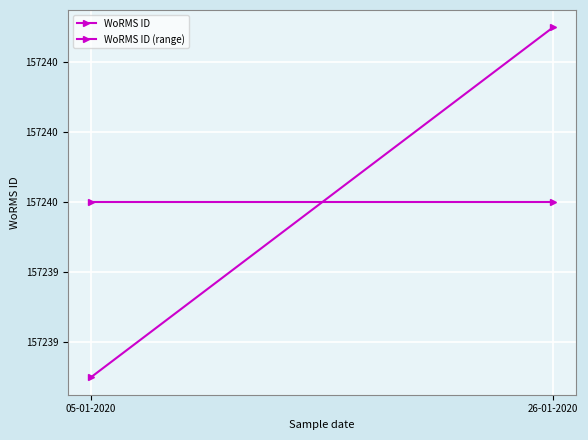

What are all the series names shown in the legend?

WoRMS ID, WoRMS ID (range)